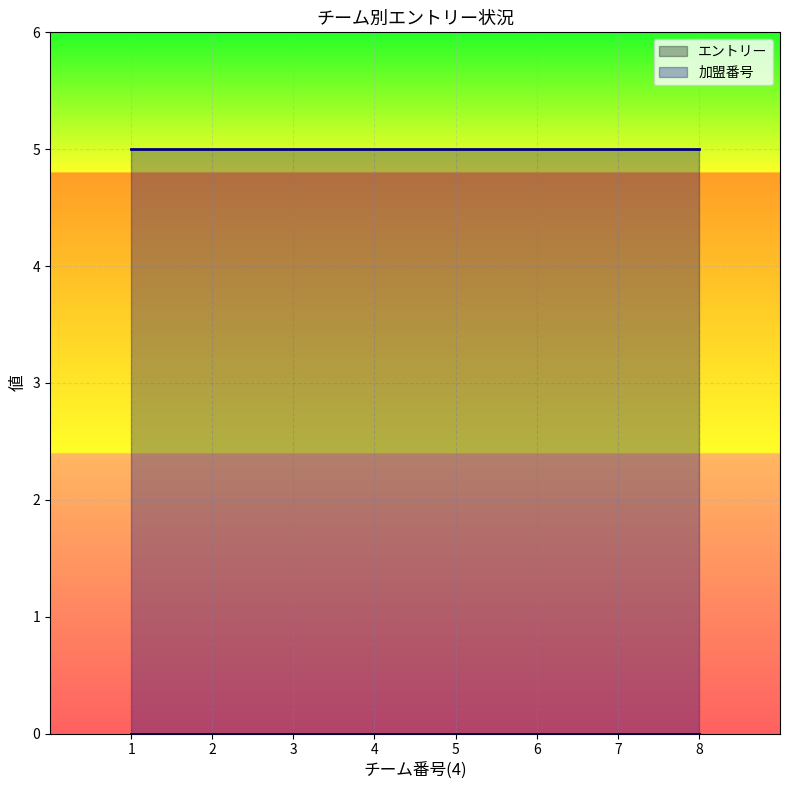

Which category has the highest value in the 加盟番号 series?

1